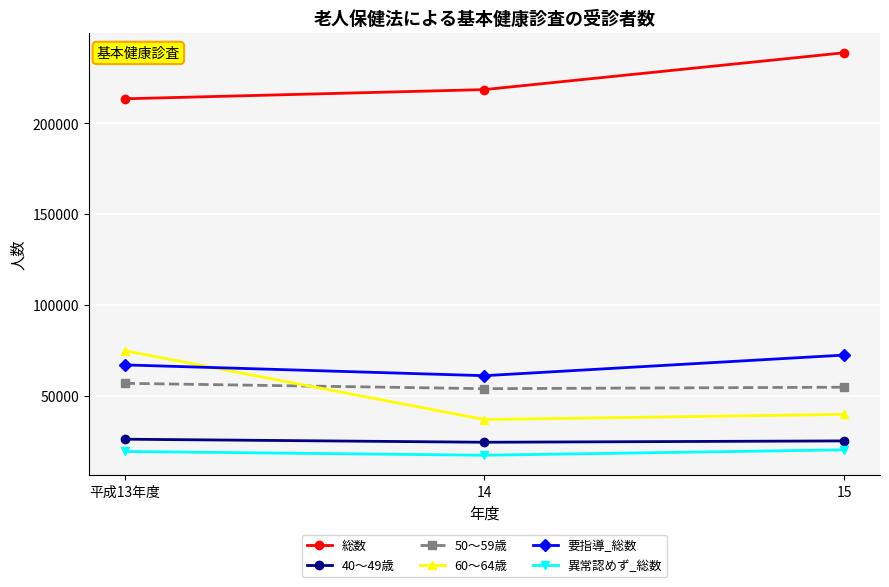

Which series has the largest range (max minus min)?

60～64歳